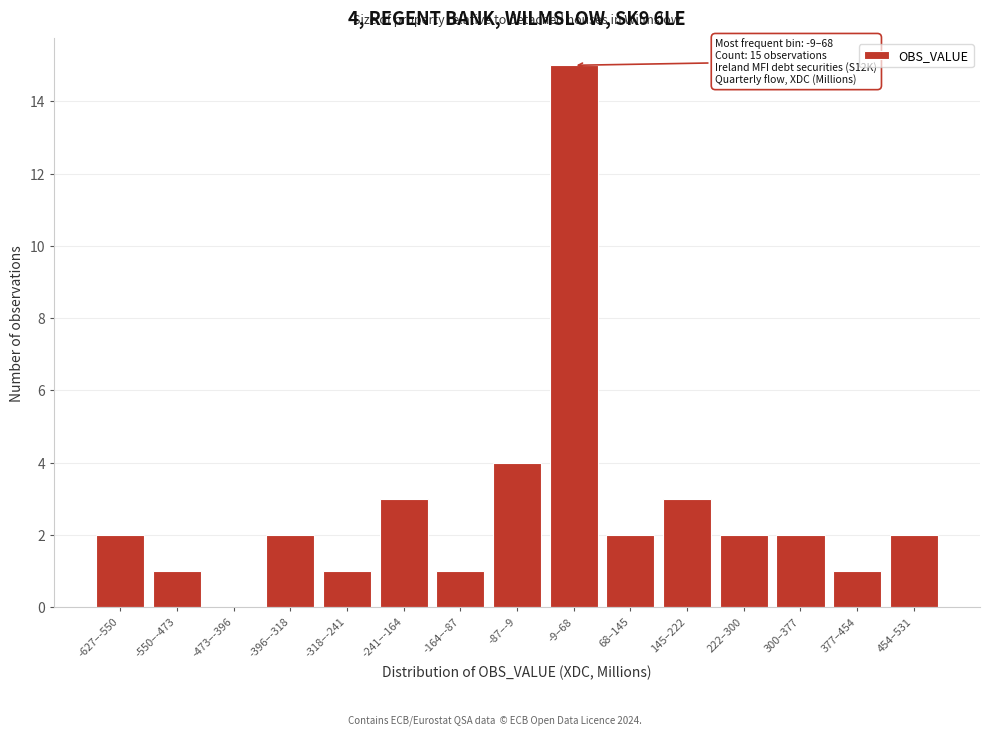

Reading right to left, what are all the values shown in this chart?

454–531=2	377–454=1	300–377=2	222–300=2	145–222=3	68–145=2	-9–68=15	-87–-9=4	-164–-87=1	-241–-164=3	-318–-241=1	-396–-318=2	-473–-396=0	-550–-473=1	-627–-550=2